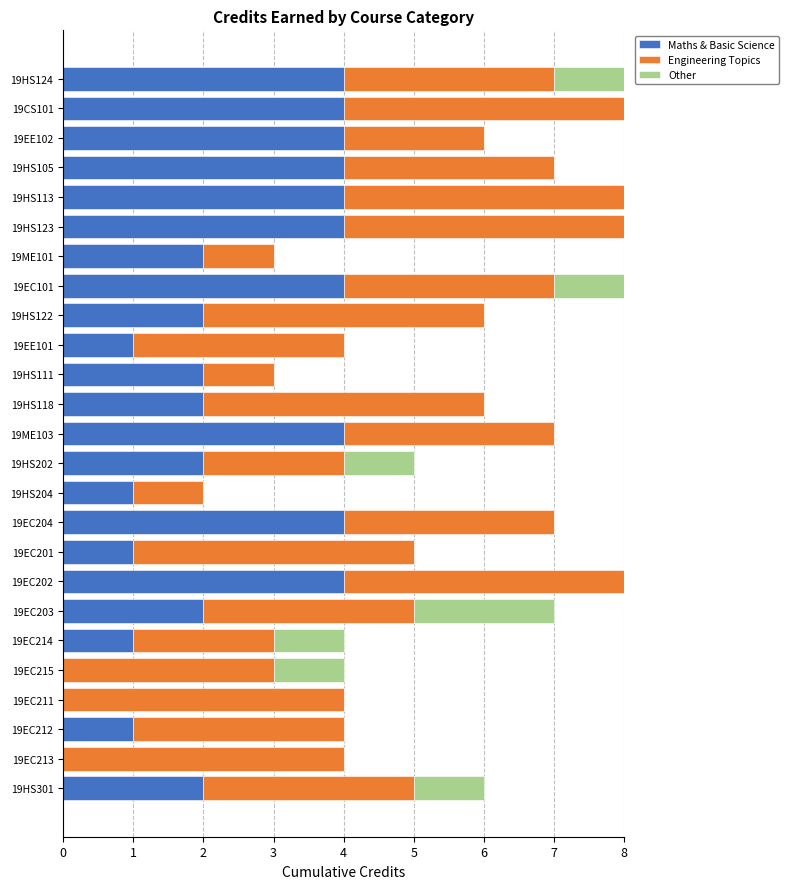

What is the total value across all series at 19EC202?

8